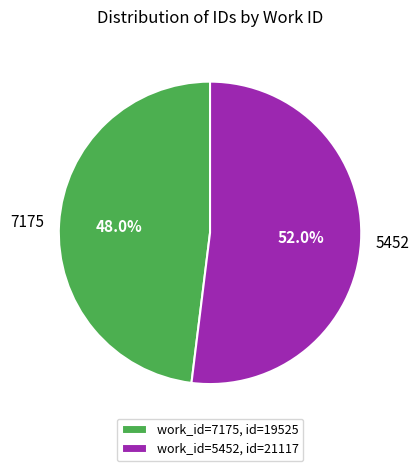

To the nearest percent, what is the combined percentage of 7175 and 5452?

100%